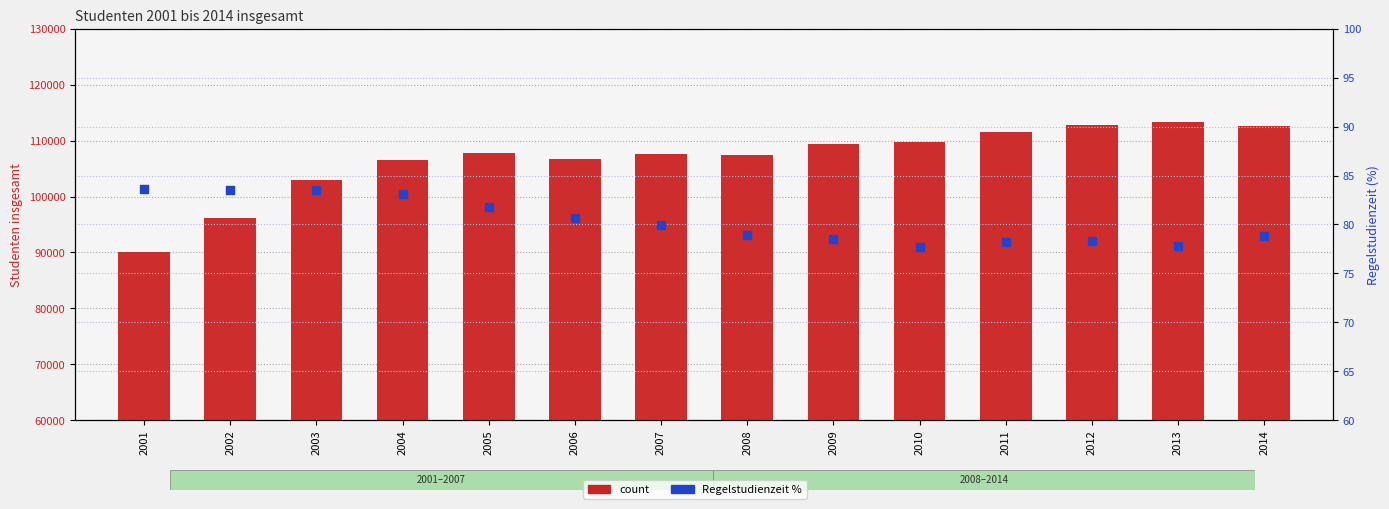

At how many categories does at least one series exceed 97123?

12